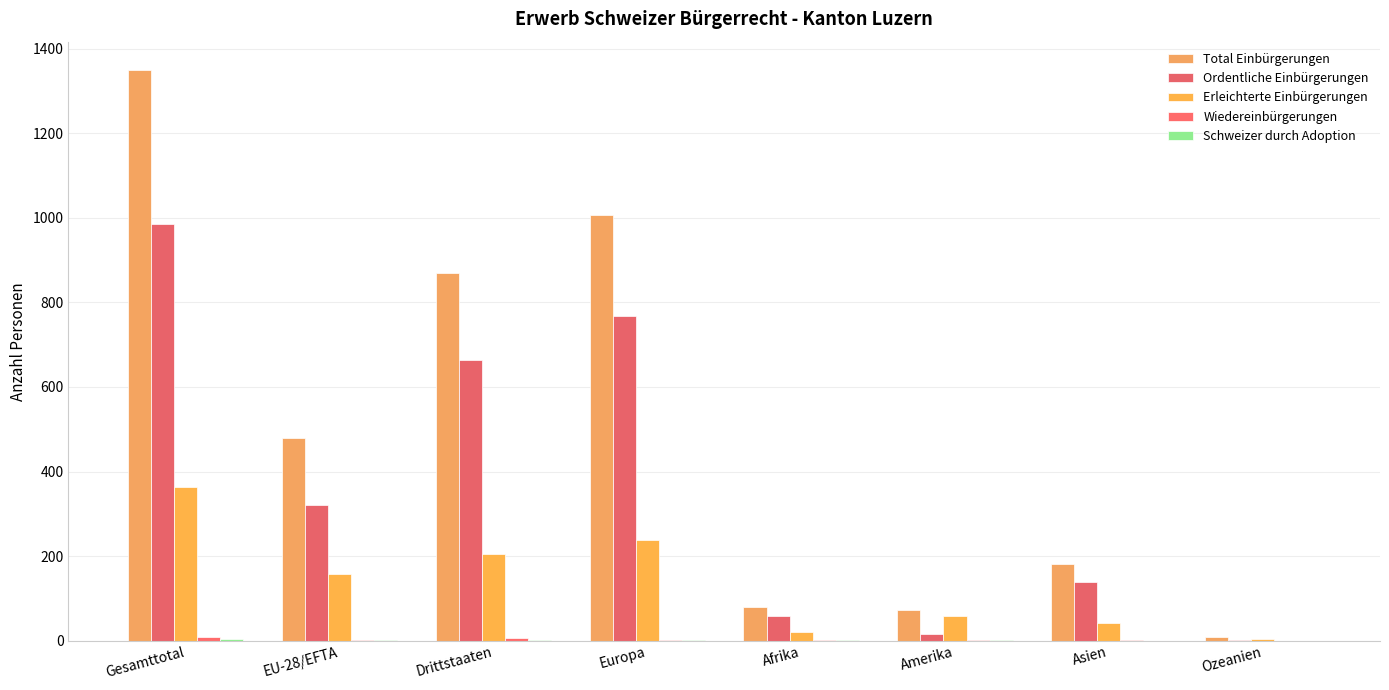

Which series has the largest range (max minus min)?

Total Einbürgerungen